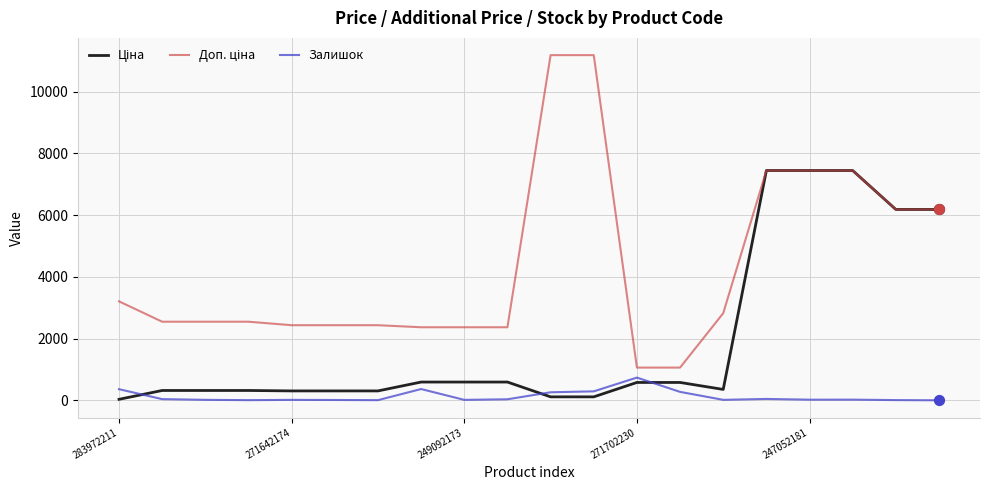

What is the maximum value shown in the chart?

11182.0